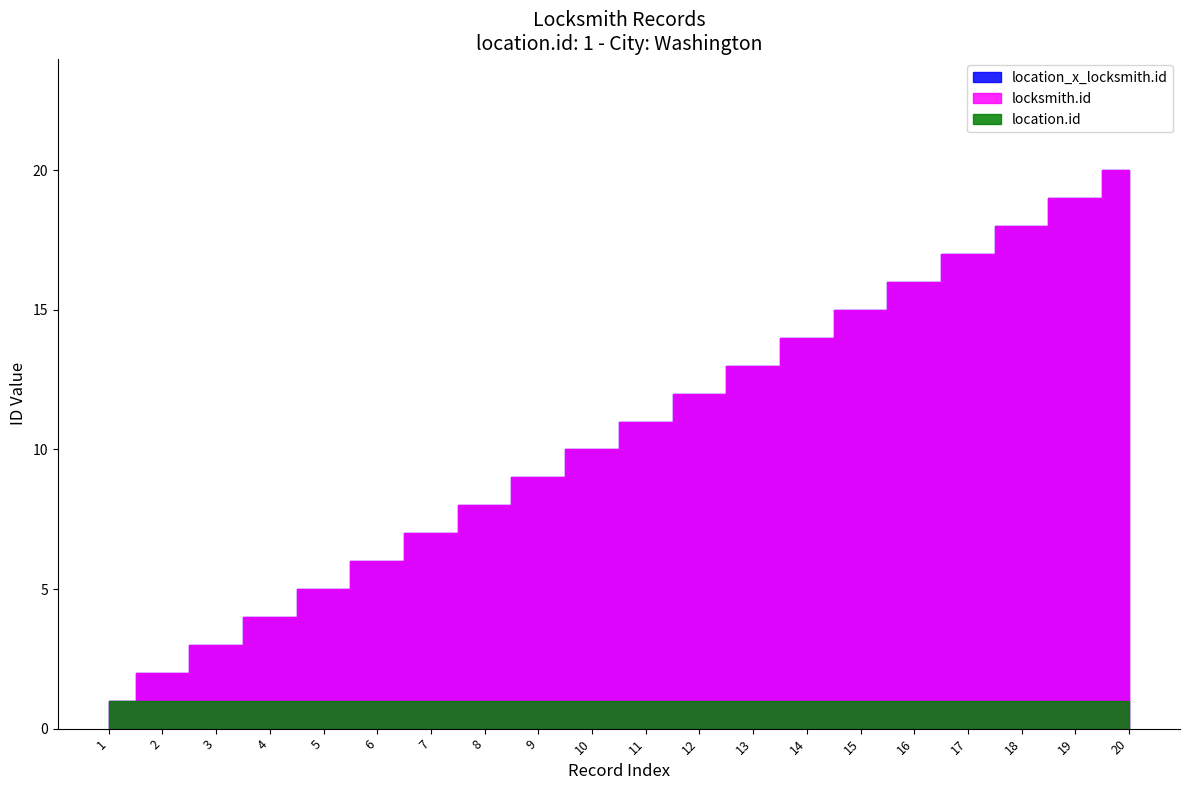

Is the value of location_x_locksmith.id at 5 greater than the value of locksmith.id at 7?

No